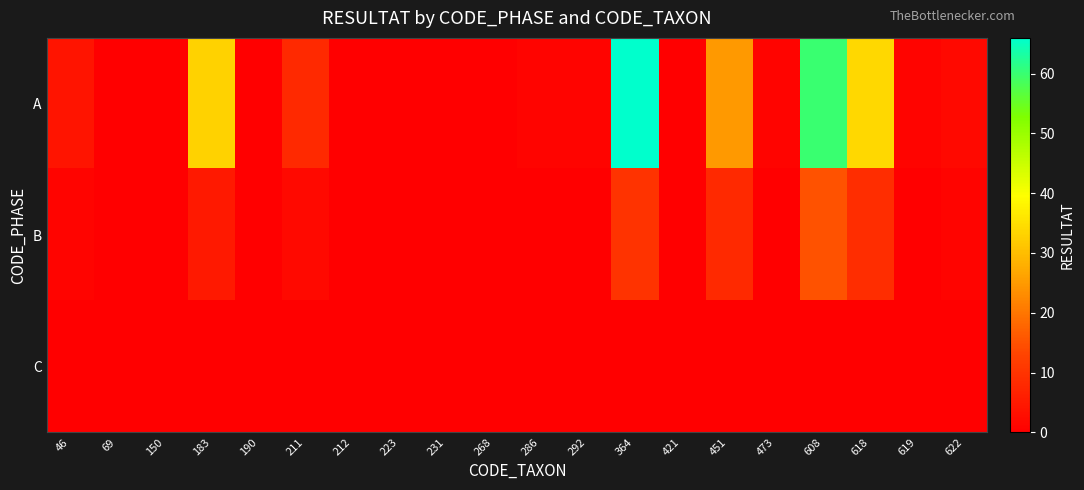

Which series has the largest total across all categories?

A